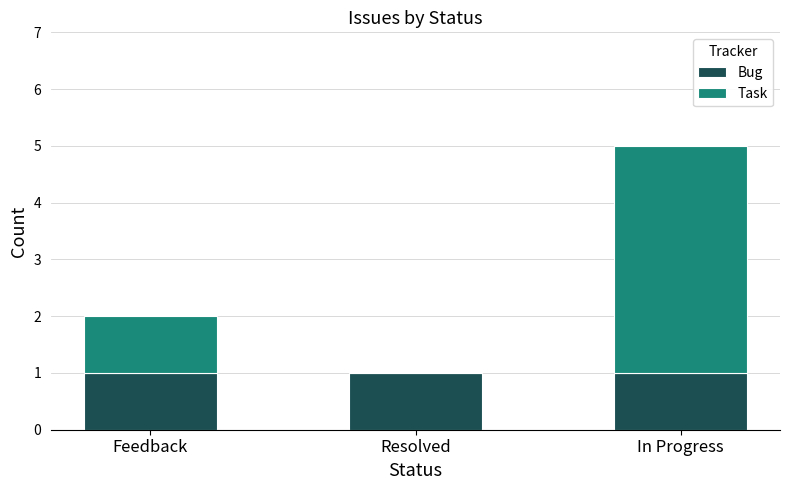

At which category is the sum across all series the highest?

In Progress